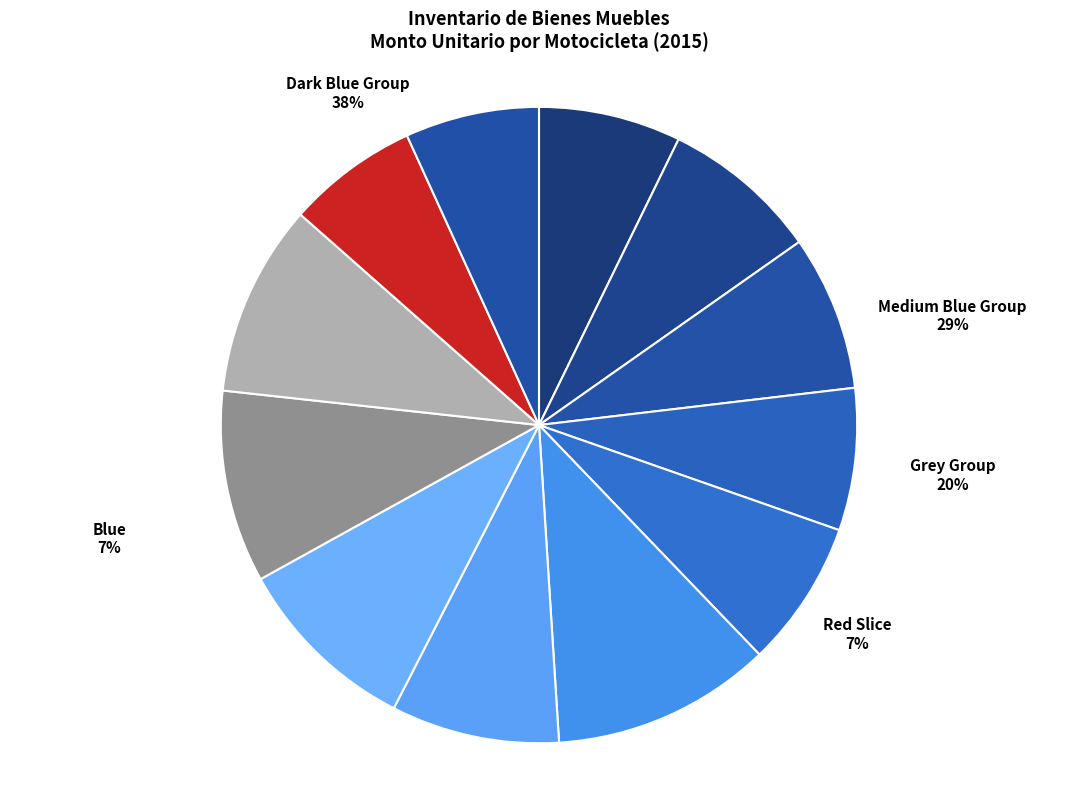

To the nearest percent, what is the difference between the largest and smallest slice percentages?

4%